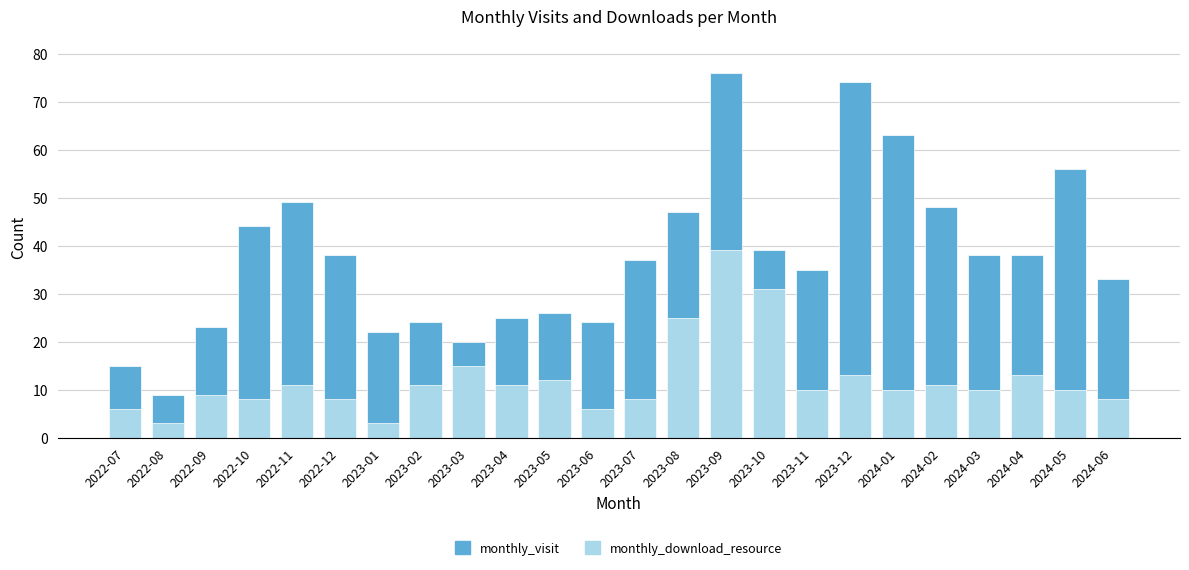

At which label does monthly_download_resource reach its peak?

2023-09